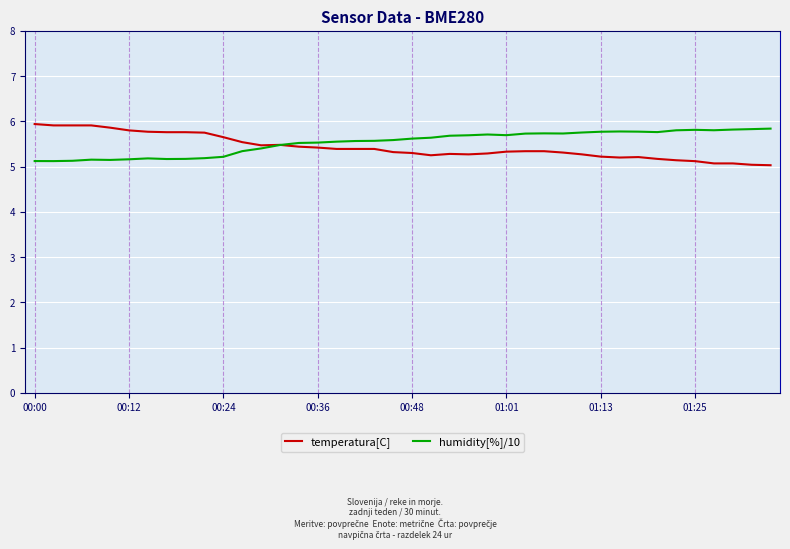

What is the smallest value displayed?

5.0